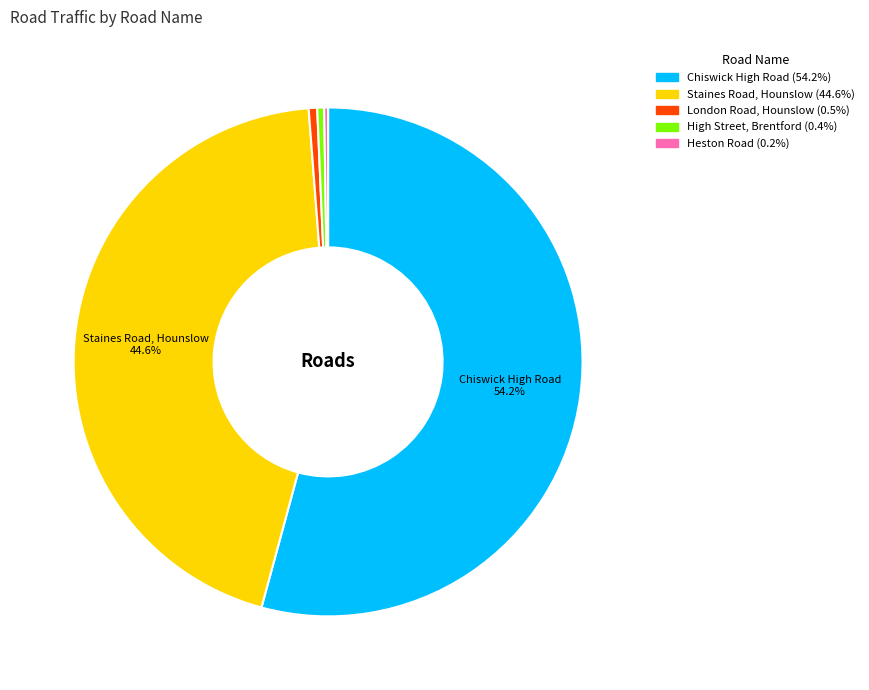

Is there a majority slice in this chart?

Yes